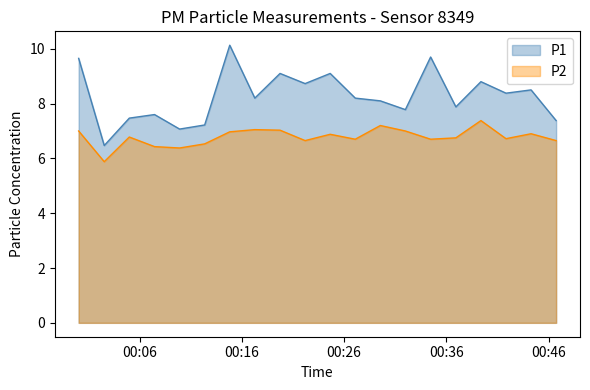

The value of P1 at 2023-04-08T00:14:49 is 10.1. True or false?

True